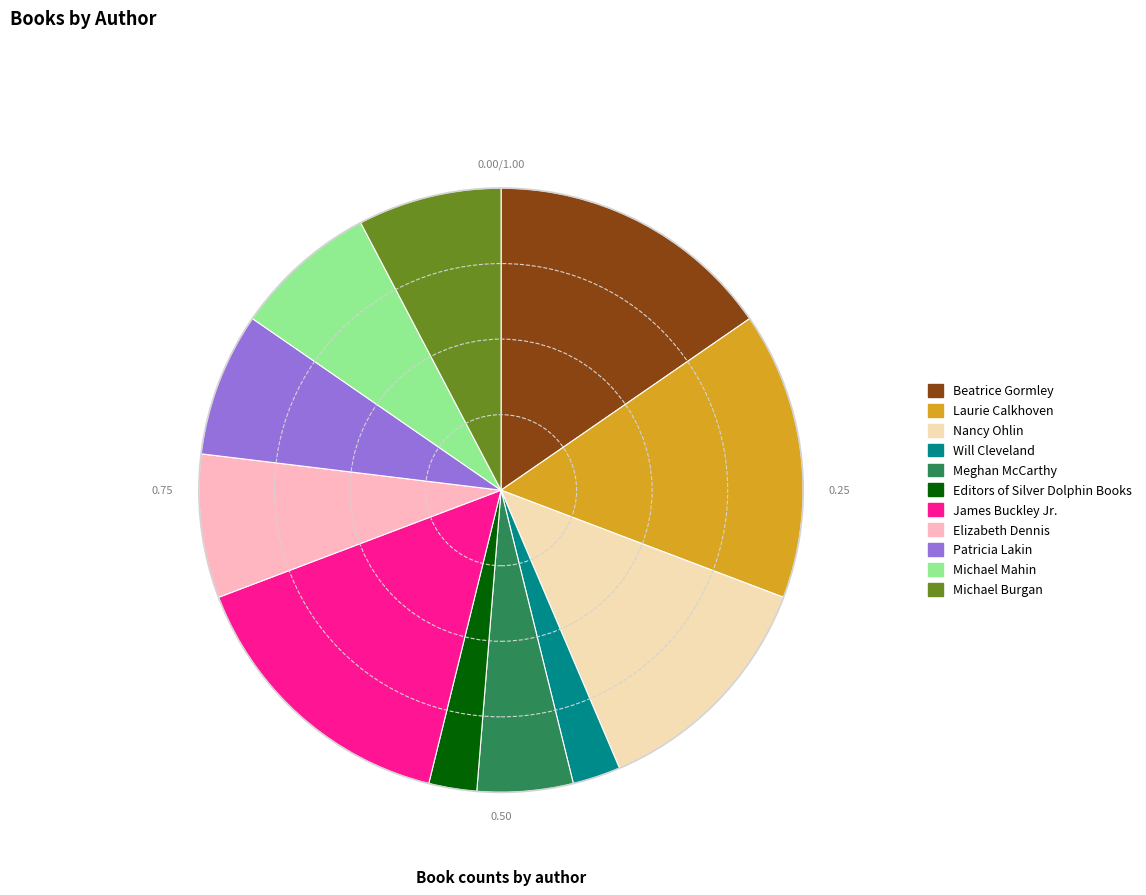

Does any single category account for the majority?

No